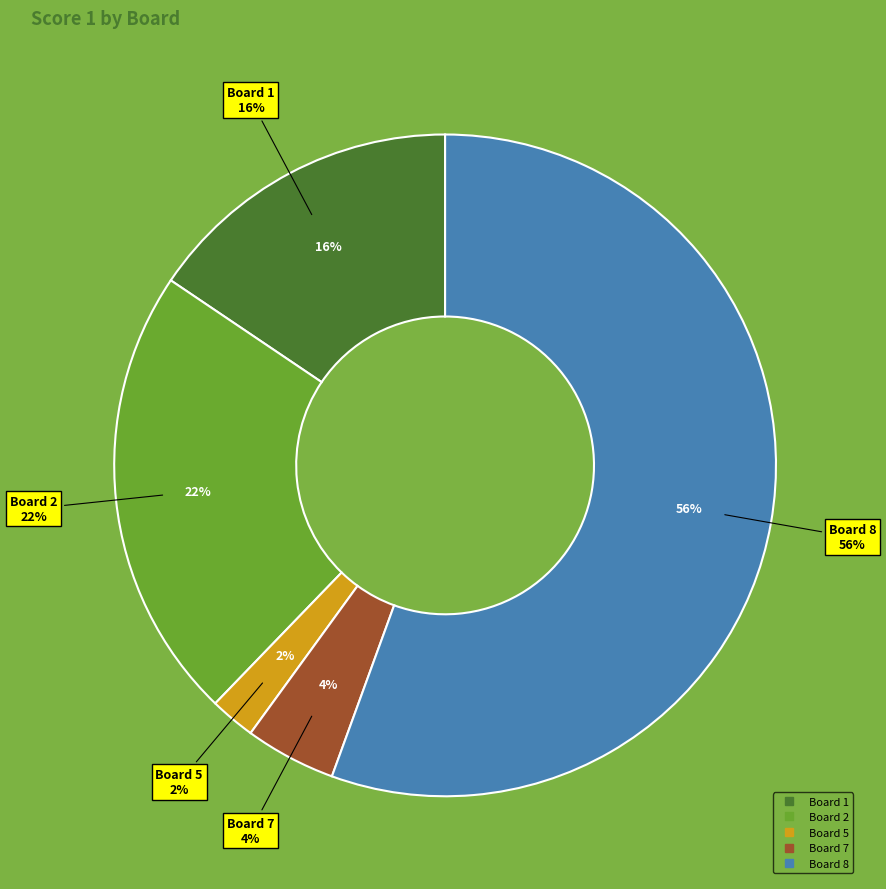

To the nearest percent, what portion does 2 represent?

22%